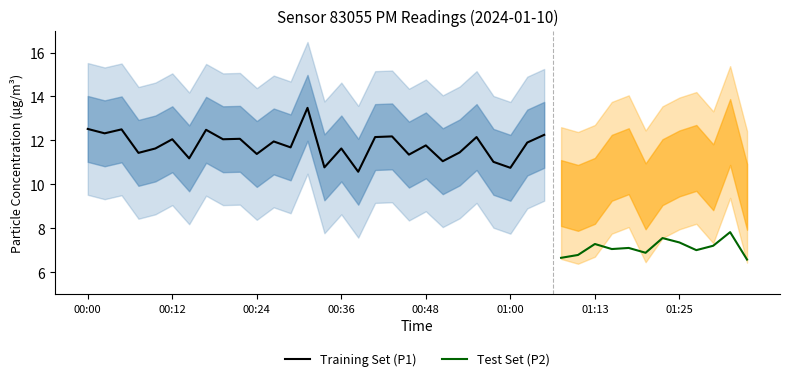

What is the greatest value displayed?

13.5